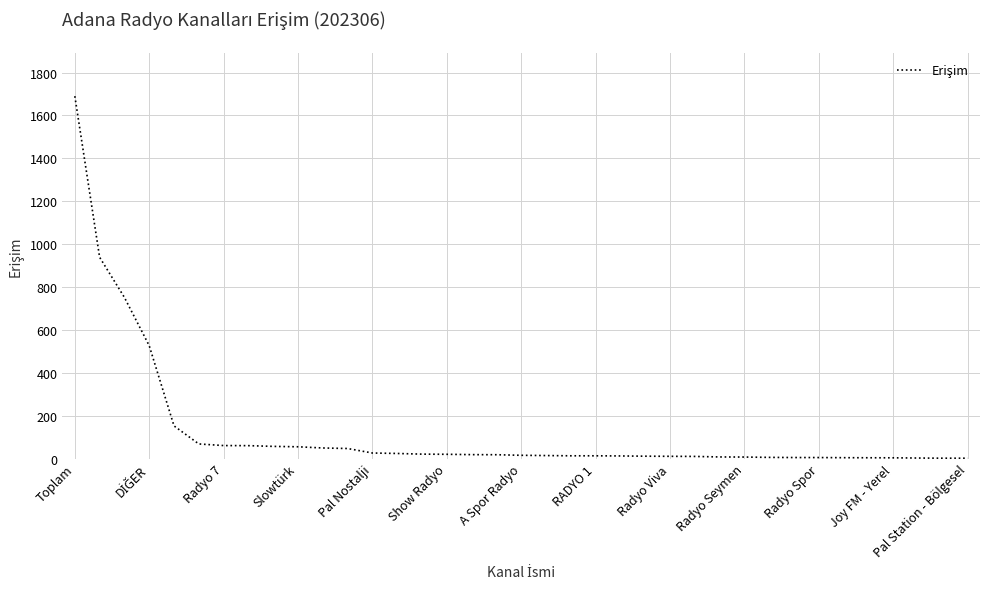

What is the maximum value shown in the chart?

1689.7